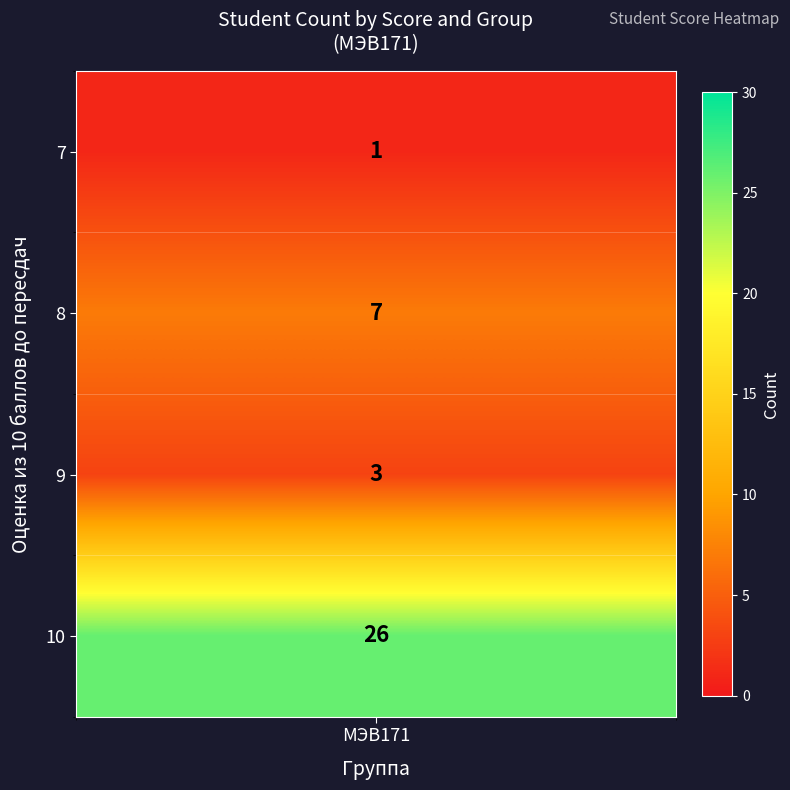

At which category does the chart reach its peak across all series?

МЭВ171_10